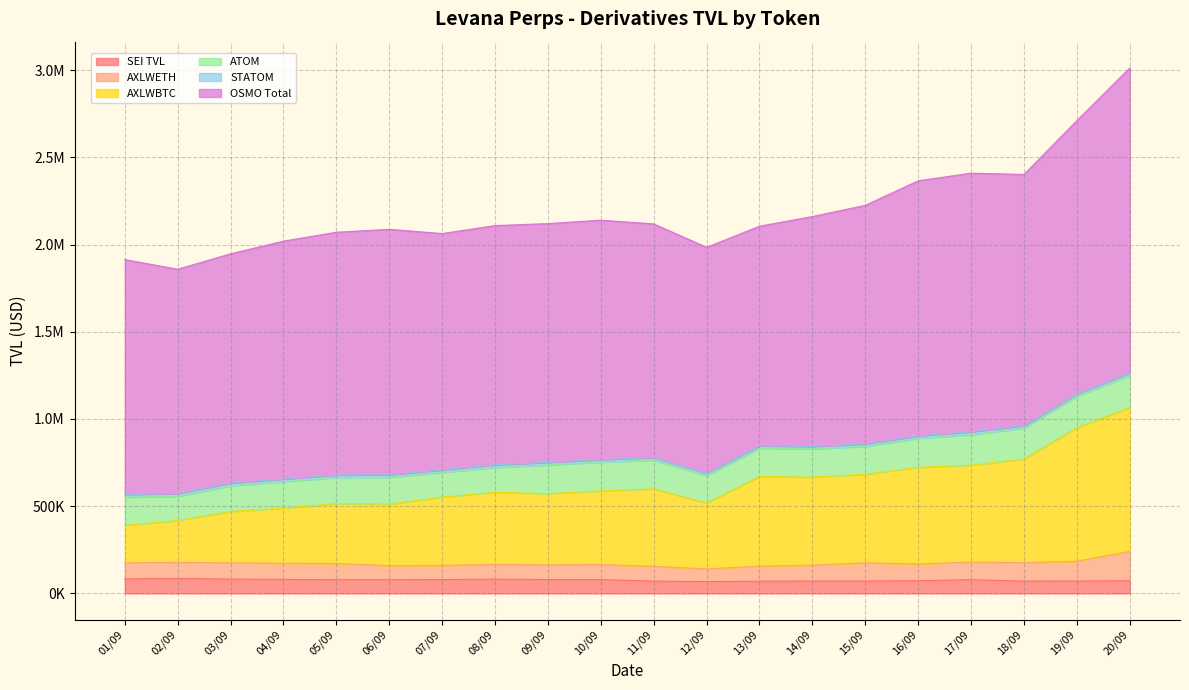

What position from the left is 06/09?

6